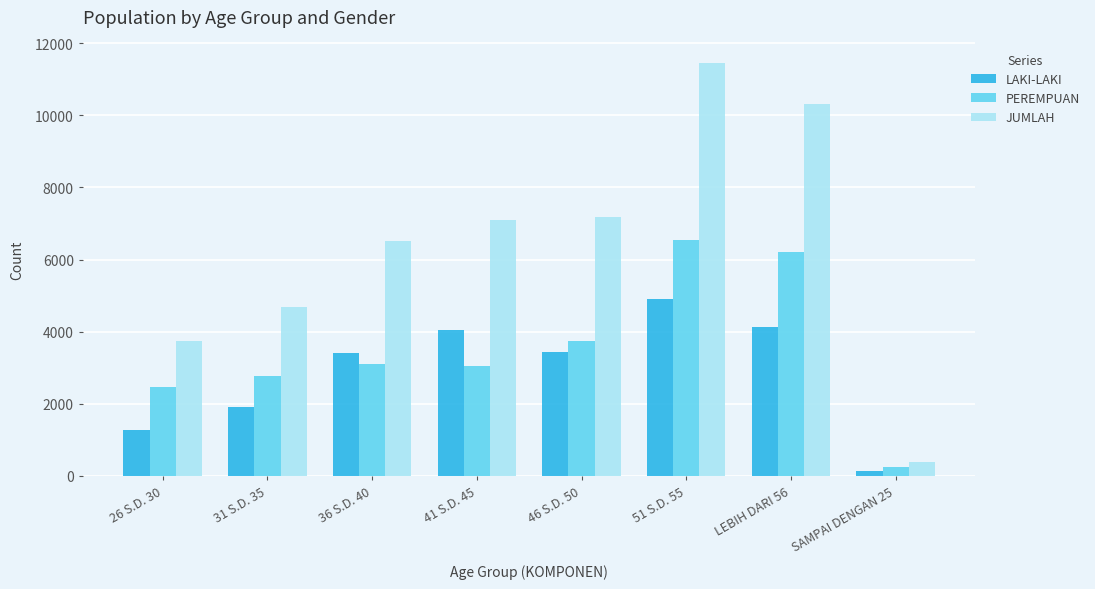

Rank the series by their maximum value, from highest to lowest.

JUMLAH, PEREMPUAN, LAKI-LAKI